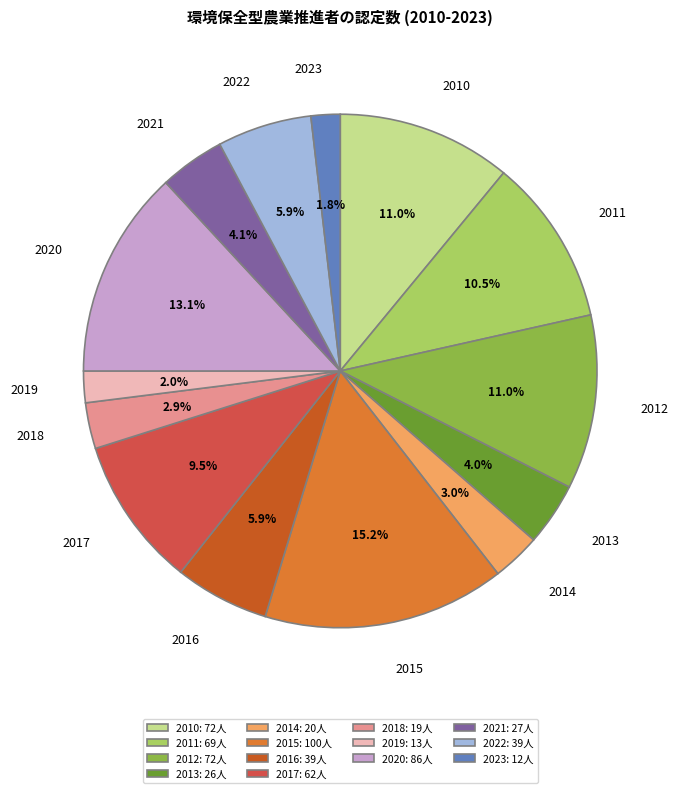

Is the sum of 2011 and 2013 greater than half?

No